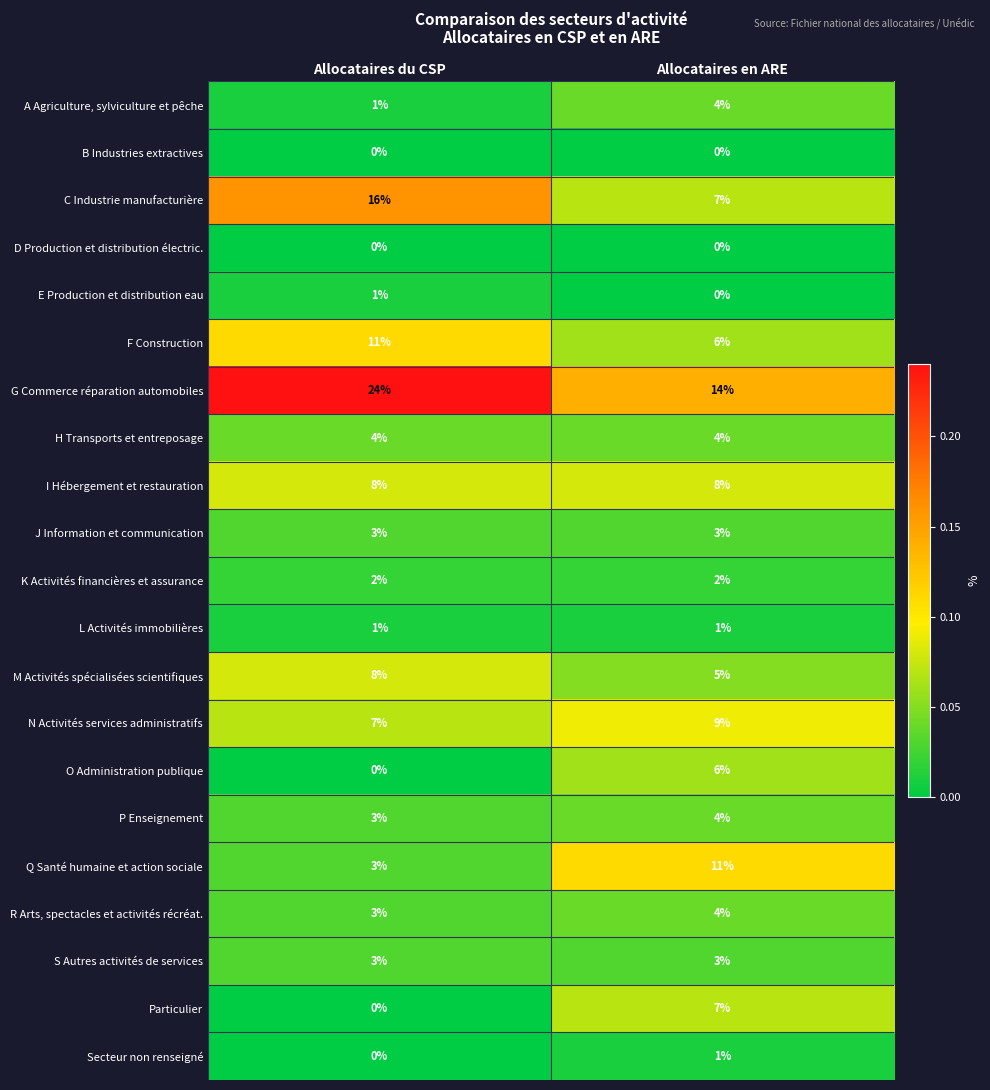

What is the total value across all series at Allocataires en ARE?

99